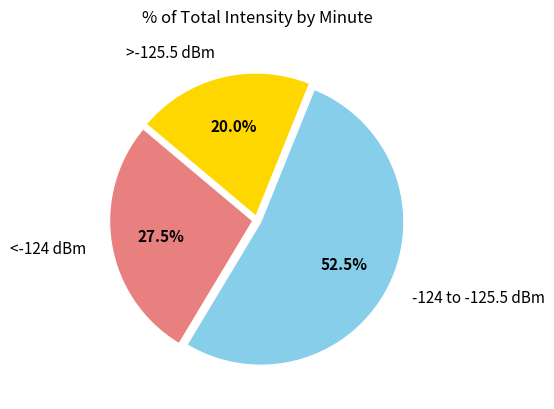

What percentage is NOT represented by <-124 dBm?

72.5%